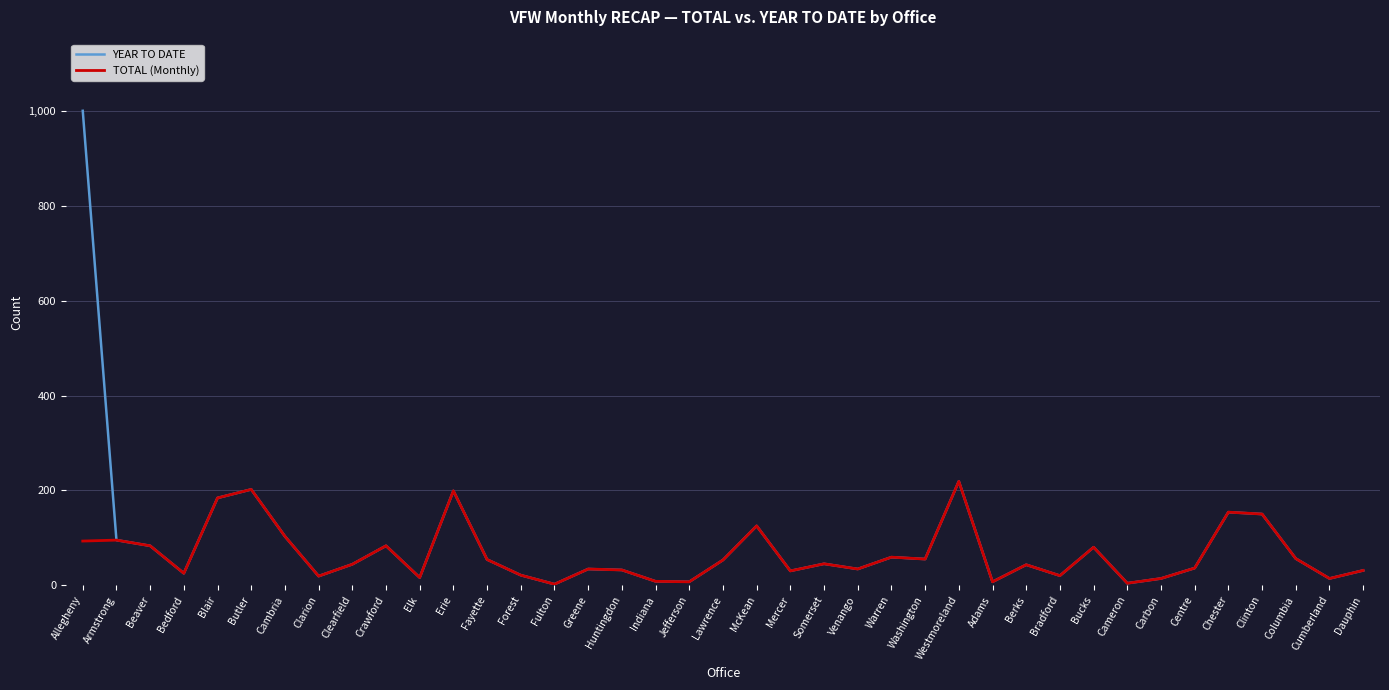

What value does the TOTAL (Monthly) series have at Erie?

199